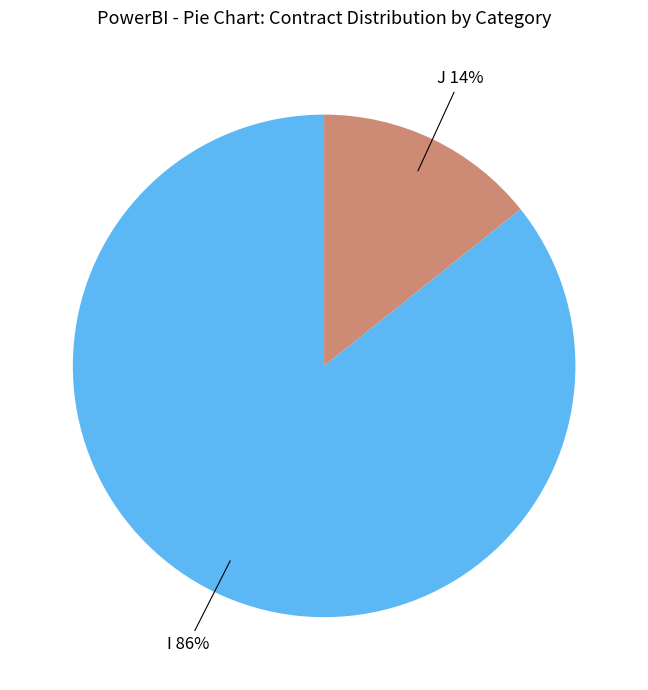

To the nearest percent, what is the average slice percentage?

50%